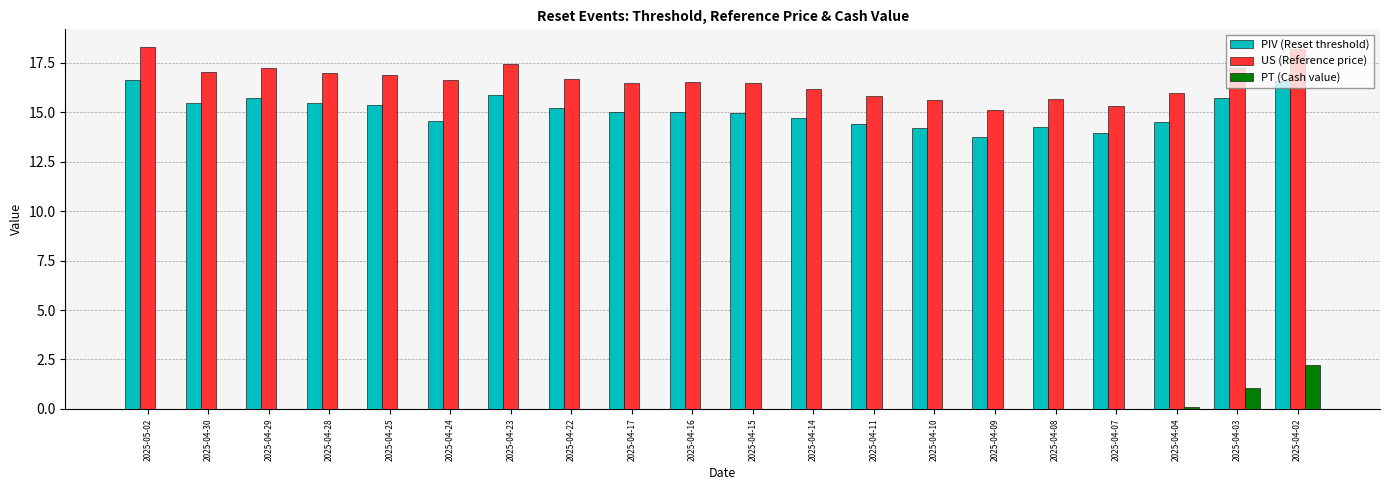

What is the total value across all series at 2025-04-25?

32.2